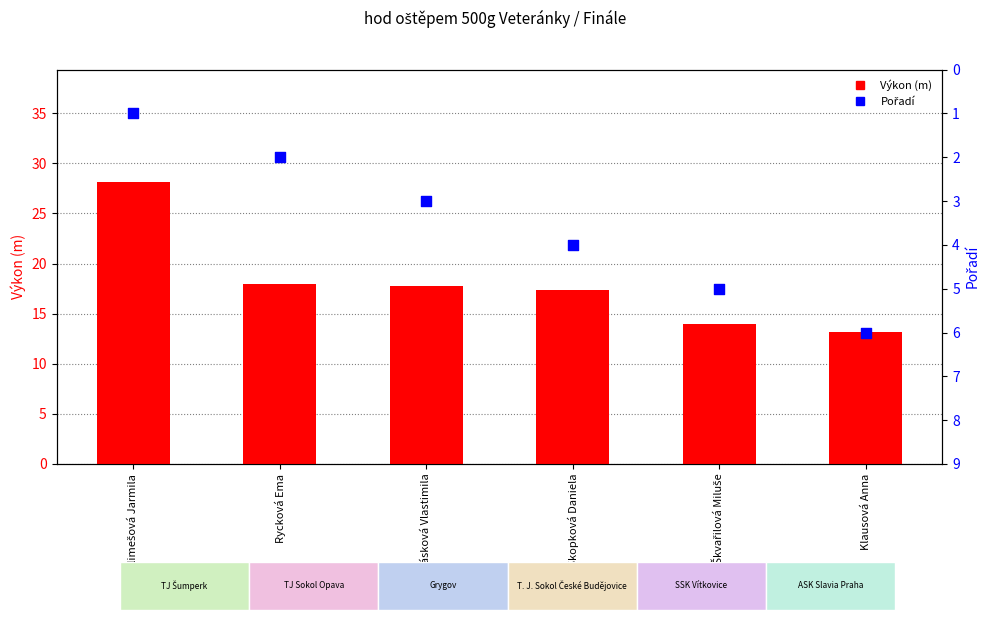

Which series contains the lowest Y value?

Pořadí